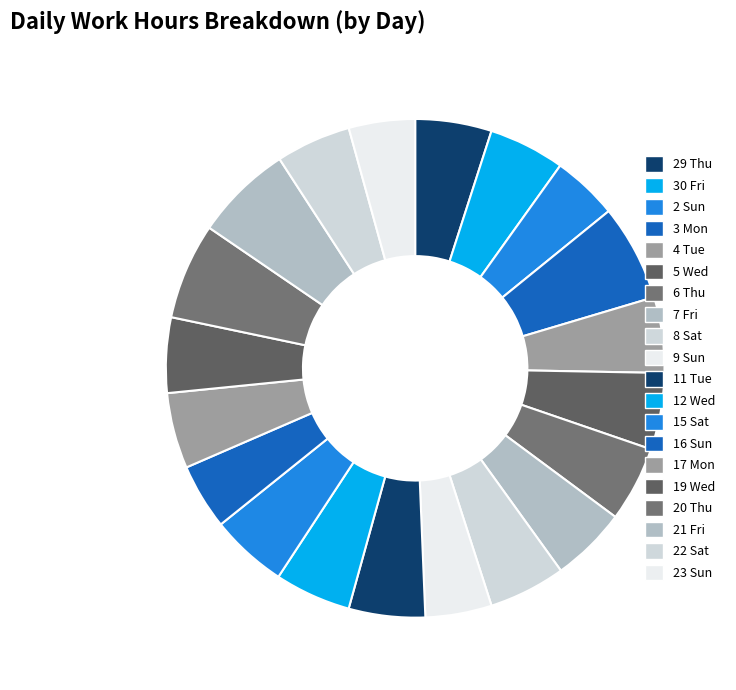

What is the smallest slice in the pie chart?

2 Sun